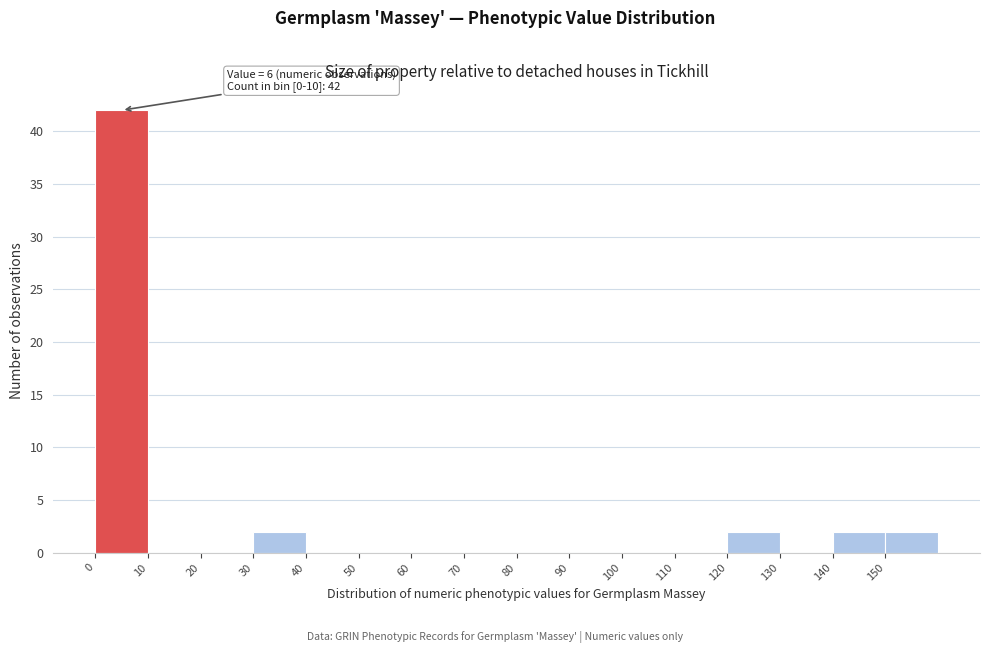

Over which range of the x-axis is the bar tallest?

0 to 10